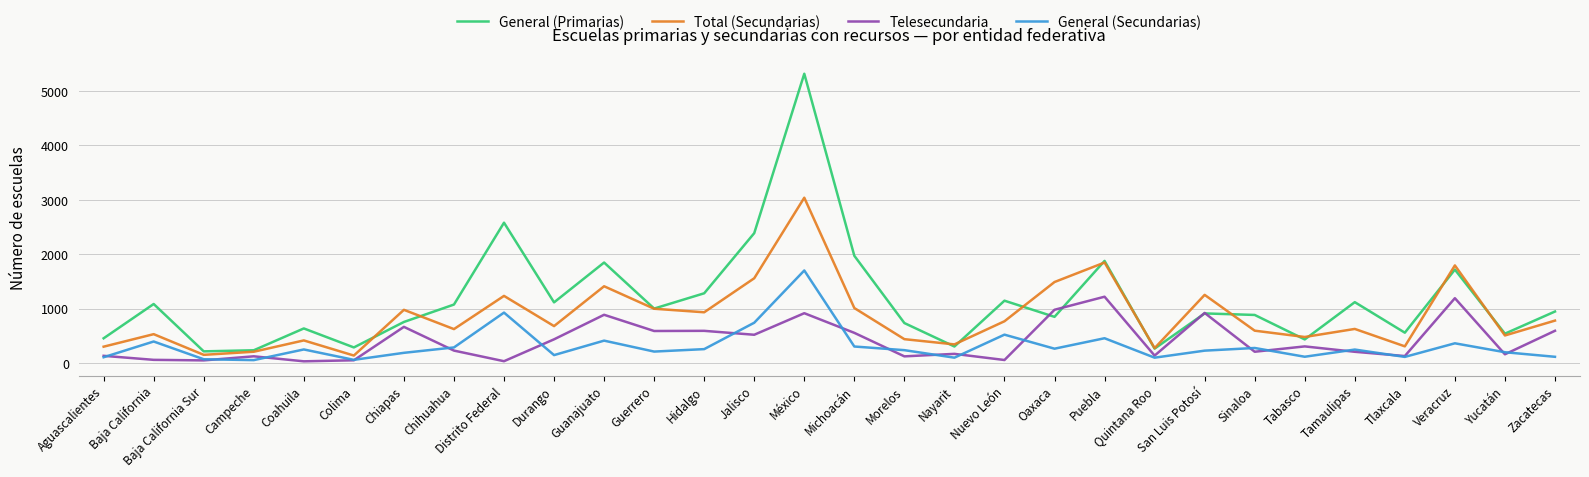

Which series changed the most between Tamaulipas and Tlaxcala?

General (Primarias)